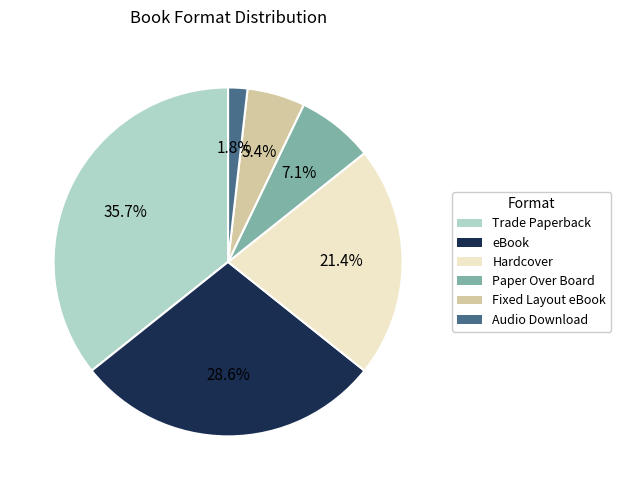

To the nearest percent, what is the difference between the largest and smallest slice percentages?

34%